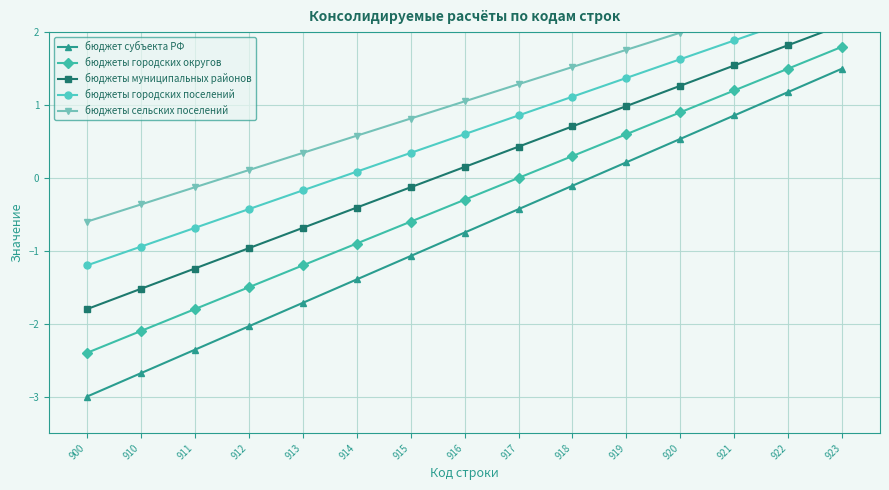

At which category is the sum across all series the highest?

923